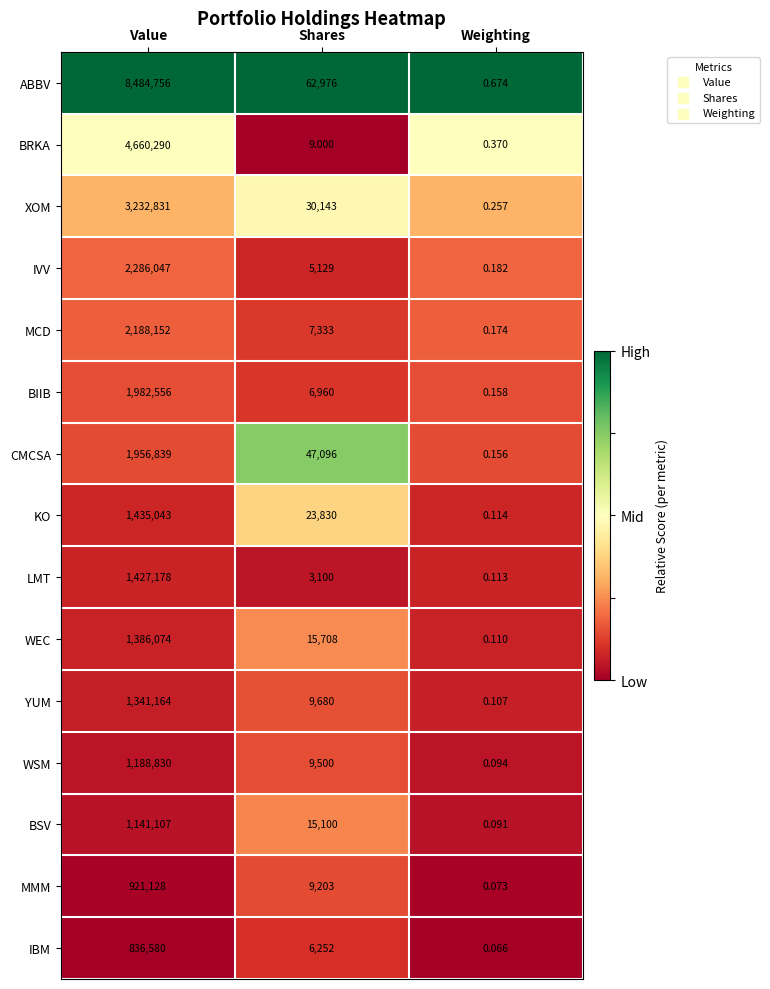

Which category has the lowest value across all series?

Weighting